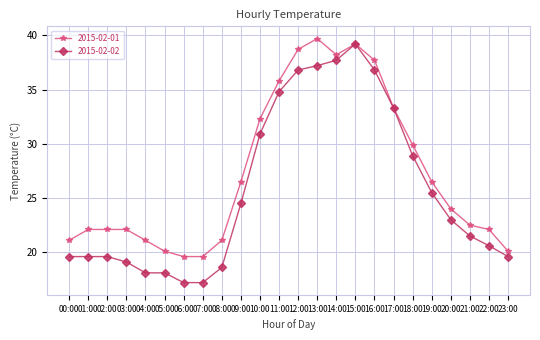

True or false: 2015-02-01 has more than 0 interior local peaks.

True